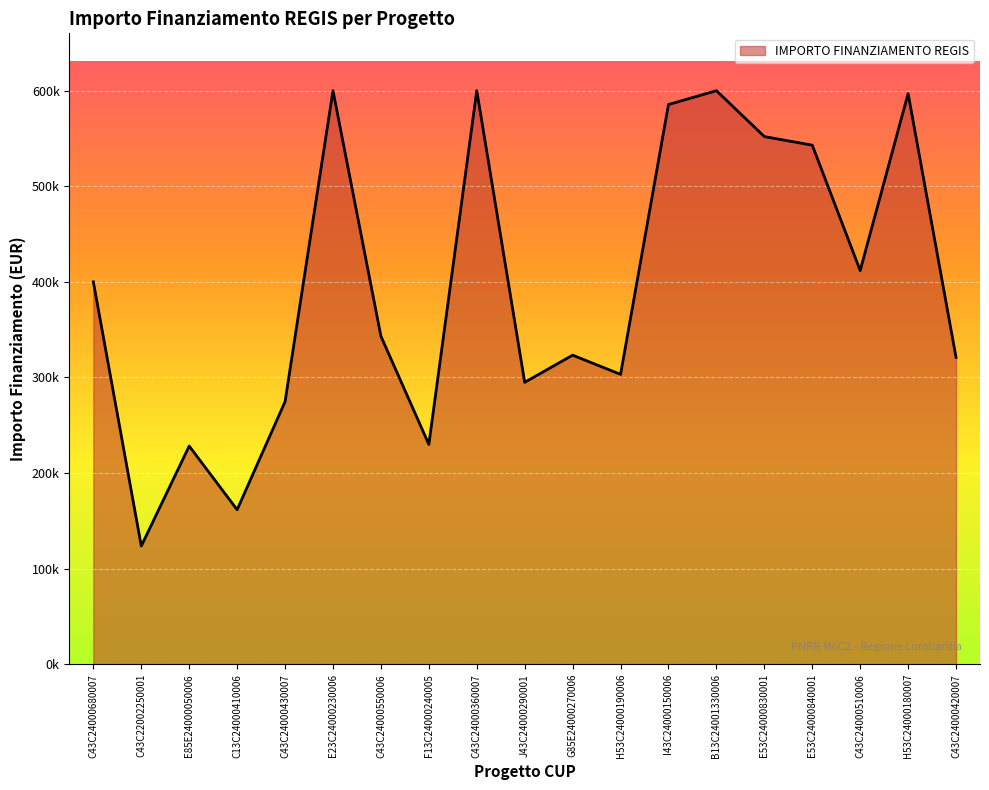

What is the difference between the values at C43C24000430007 and E53C24000840001?

268300.0